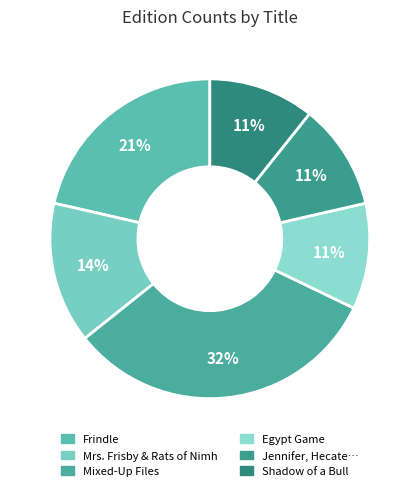

How many slices are in this pie chart?

6